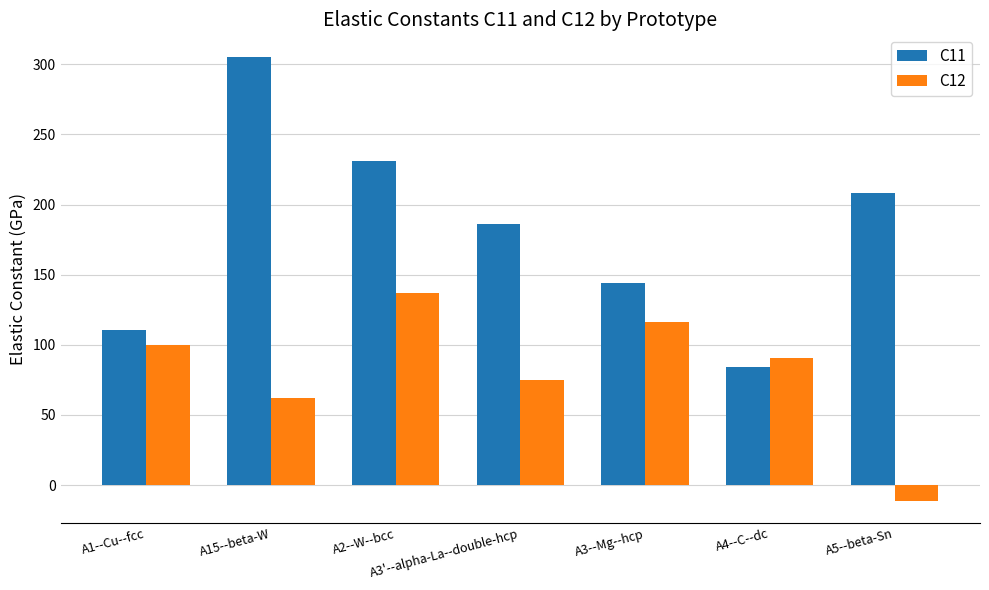

How many values in C12 are below zero?

1